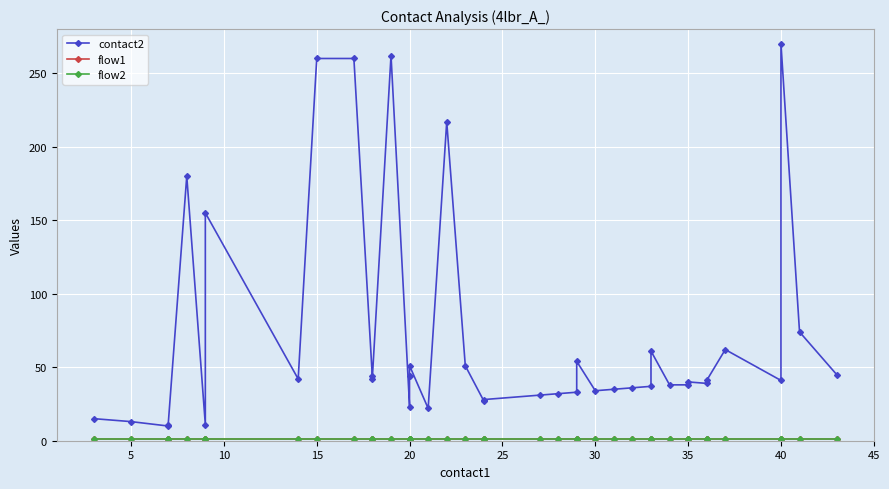

The flow1 series shows 1 at 40. True or false?

True